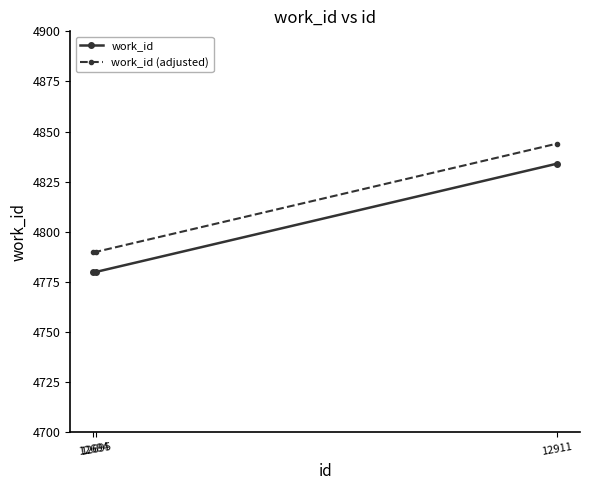

Does the chart have visible grid lines?

No